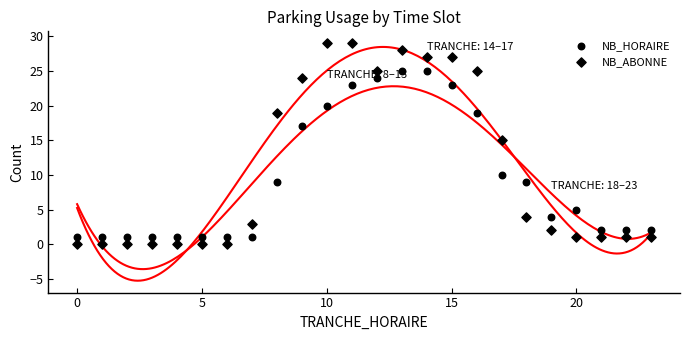

How many points are shown in the scatter plot?

48